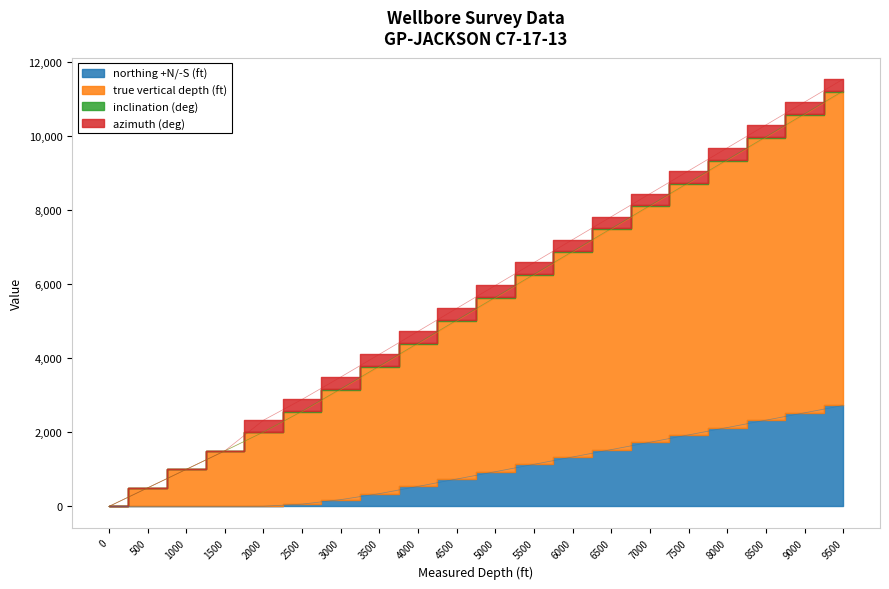

True or false: northing +N/-S (ft) and true vertical depth (ft) intersect in this chart.

False